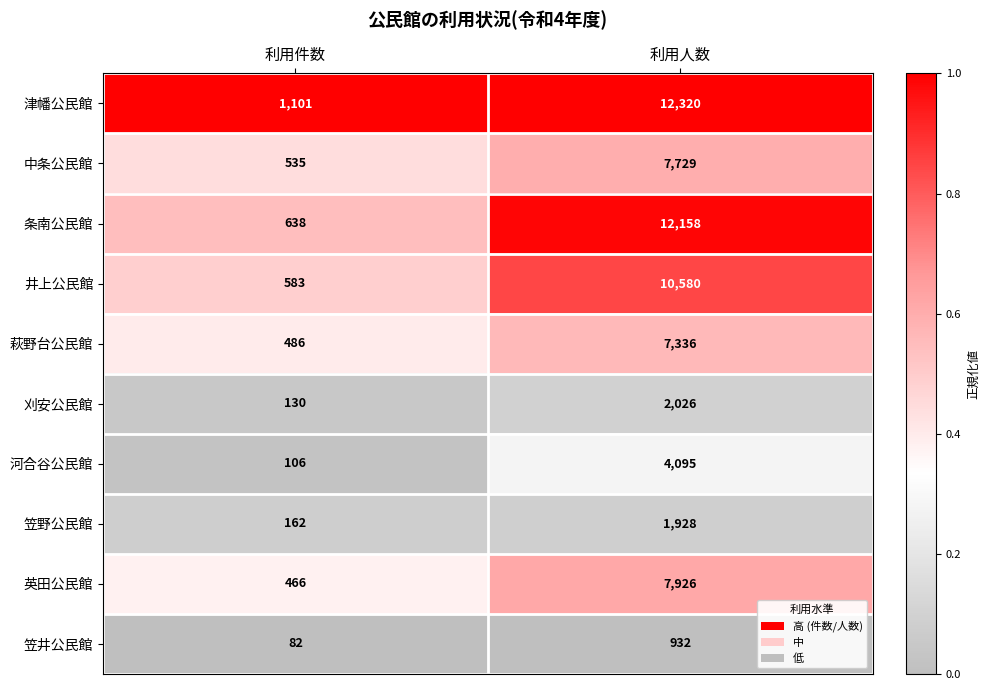

The value of 井上公民館 at 利用件数 is 583. True or false?

True